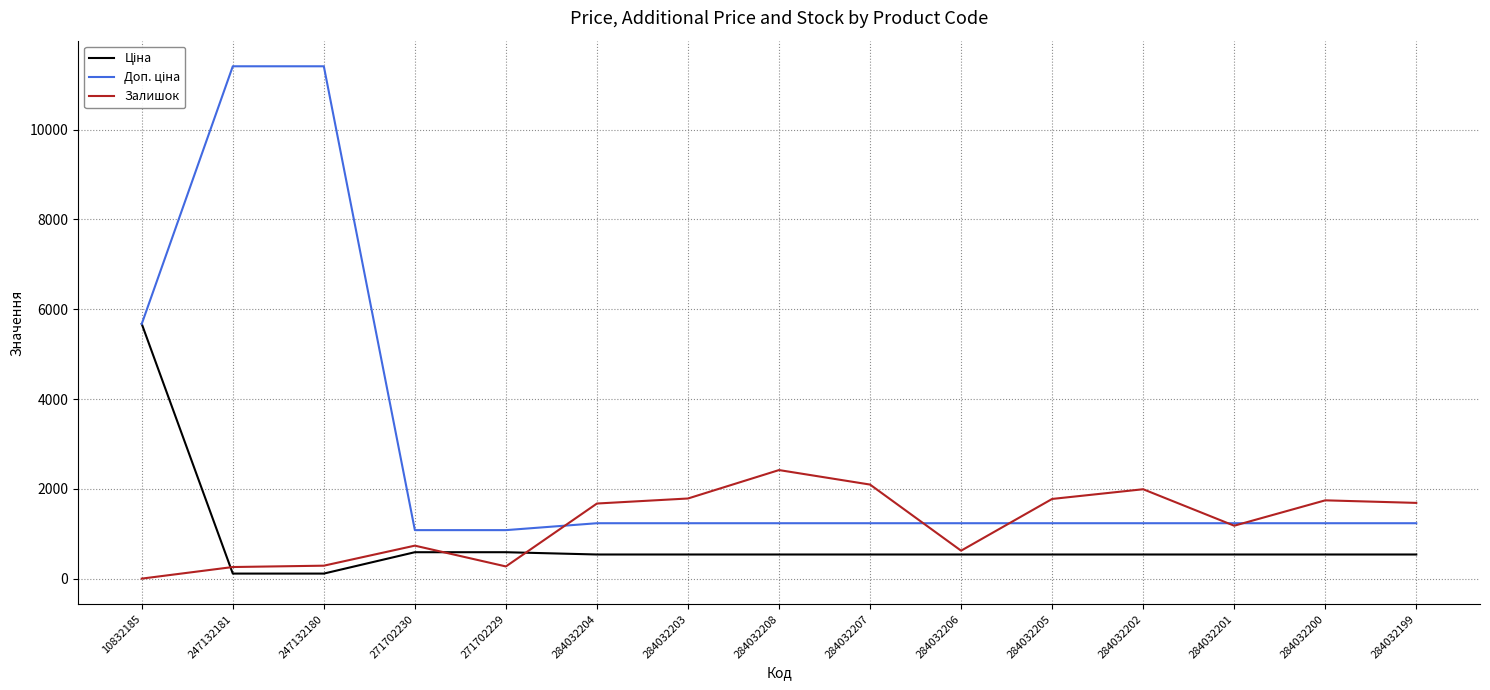

What is the difference between the highest and lowest values at 271702229?

808.7